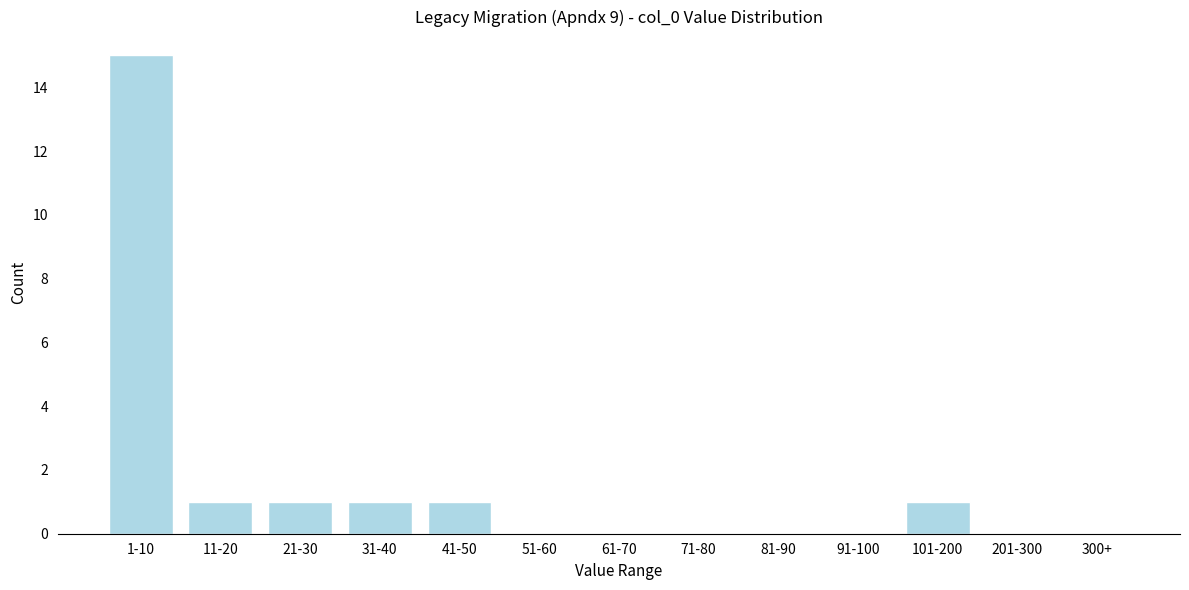

Reading left to right, list all the values displayed in this chart.

1-10=15	11-20=1	21-30=1	31-40=1	41-50=1	51-60=0	61-70=0	71-80=0	81-90=0	91-100=0	101-200=1	201-300=0	300+=0